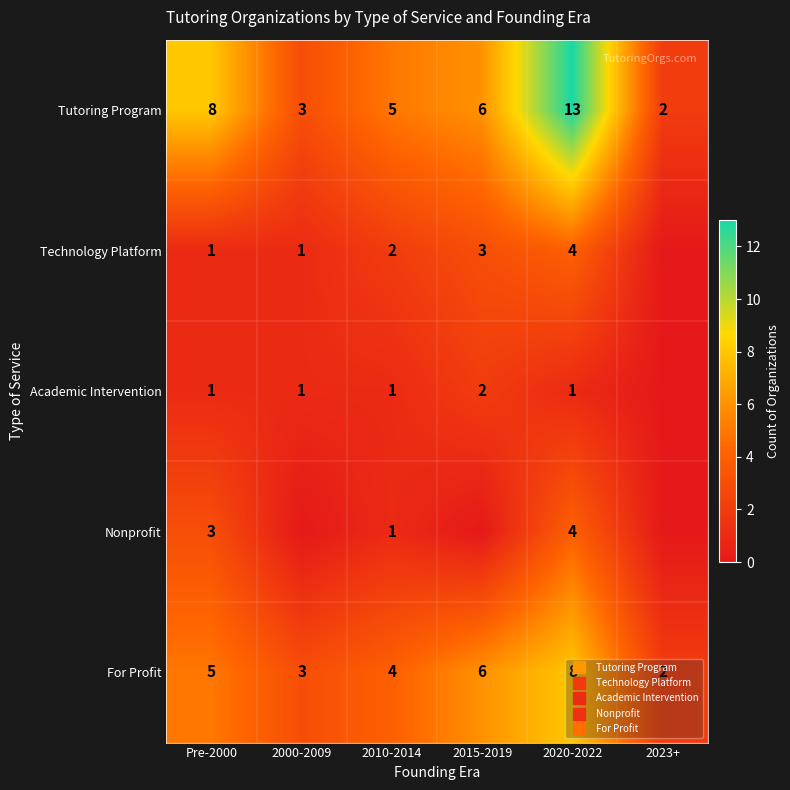

At how many categories does at least one series exceed 2?

5